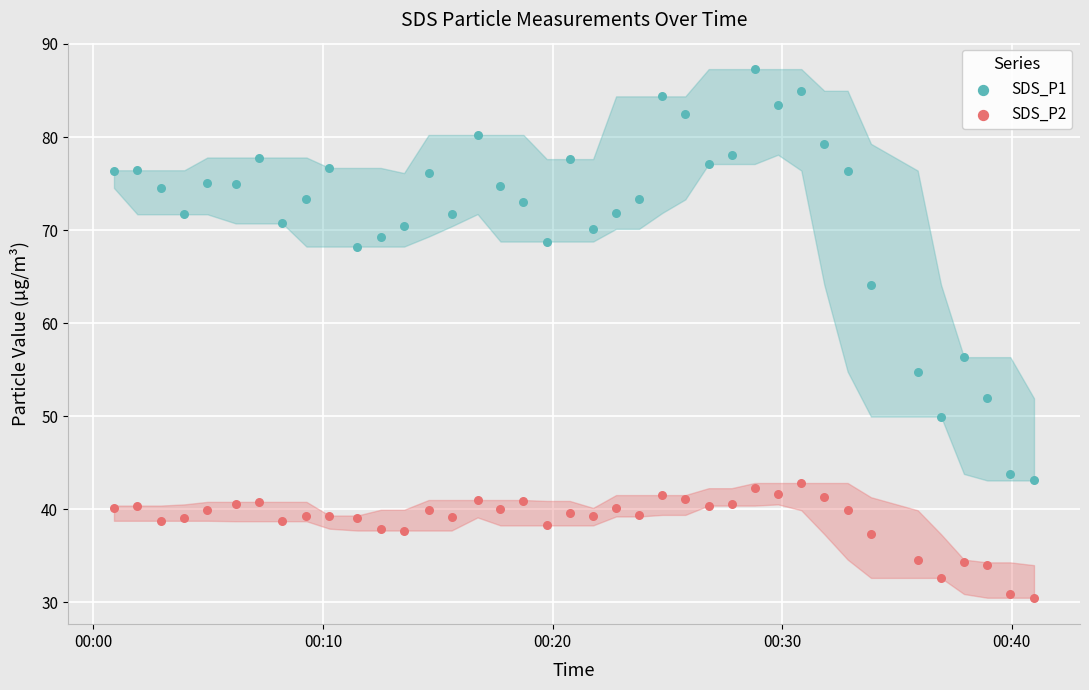

Across all series, what Y value is closest to 58?

56.4